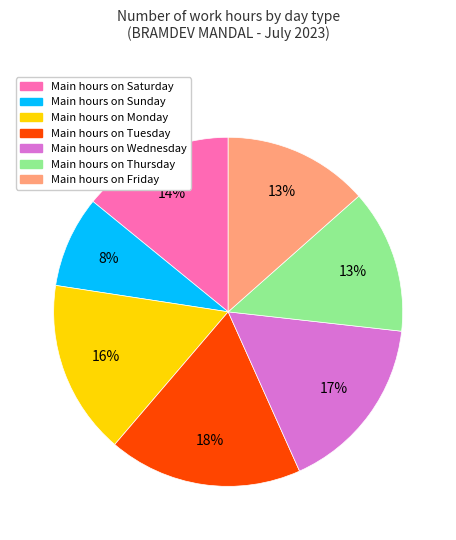

Is there a majority slice in this chart?

No